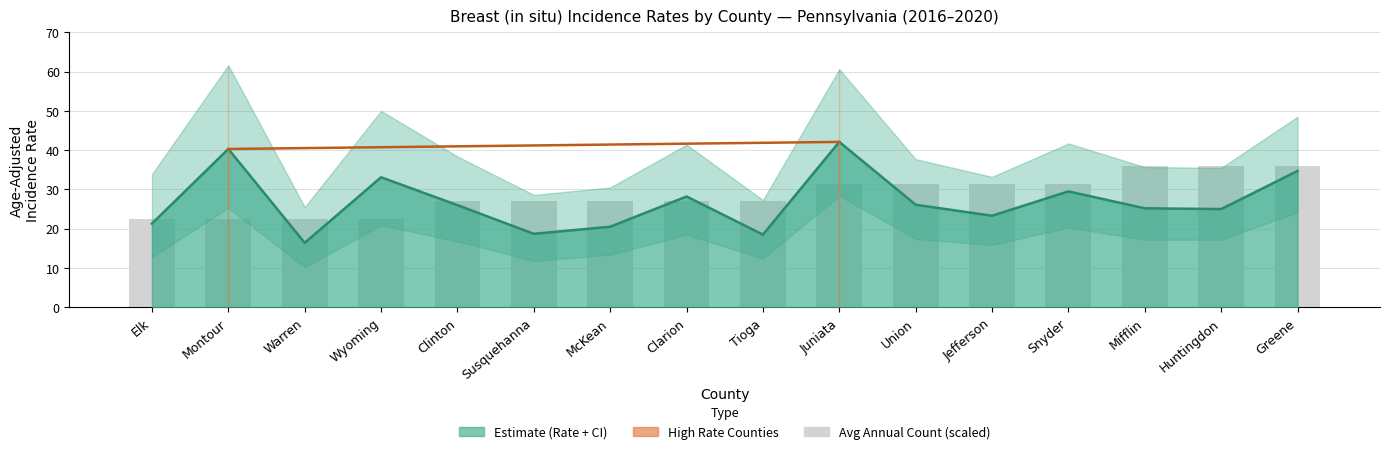

What is the maximum value shown in the chart?

42.1